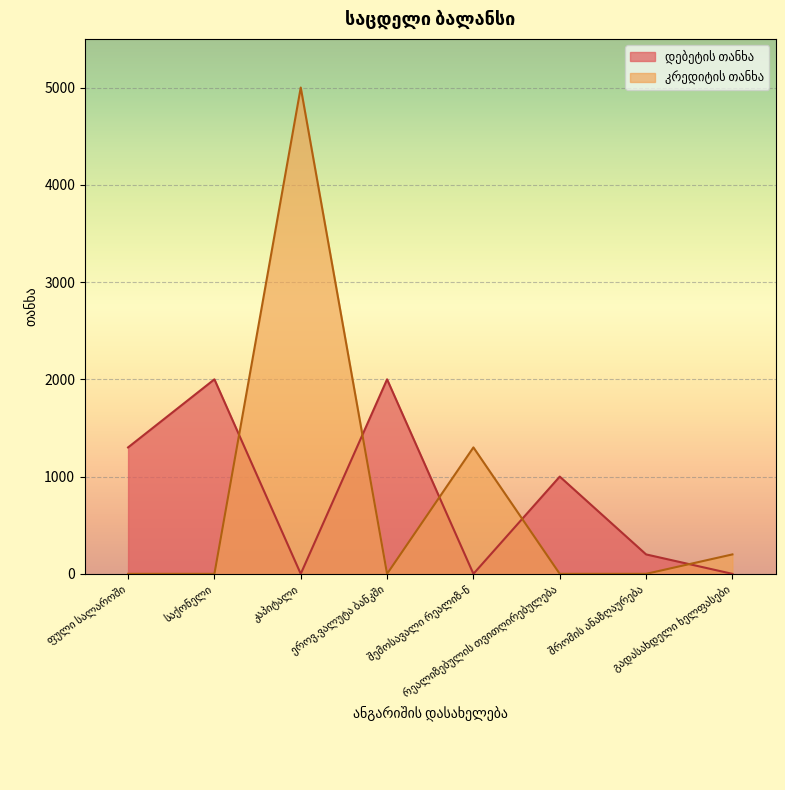

How many times do კრედიტის თანხა and დებეტის თანხა cross each other?

5